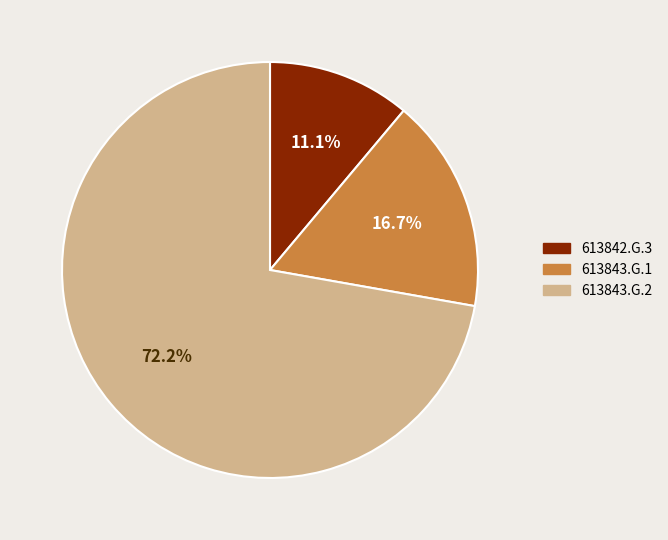

Is it true that 613843.G.2 is 80% of the pie?

False